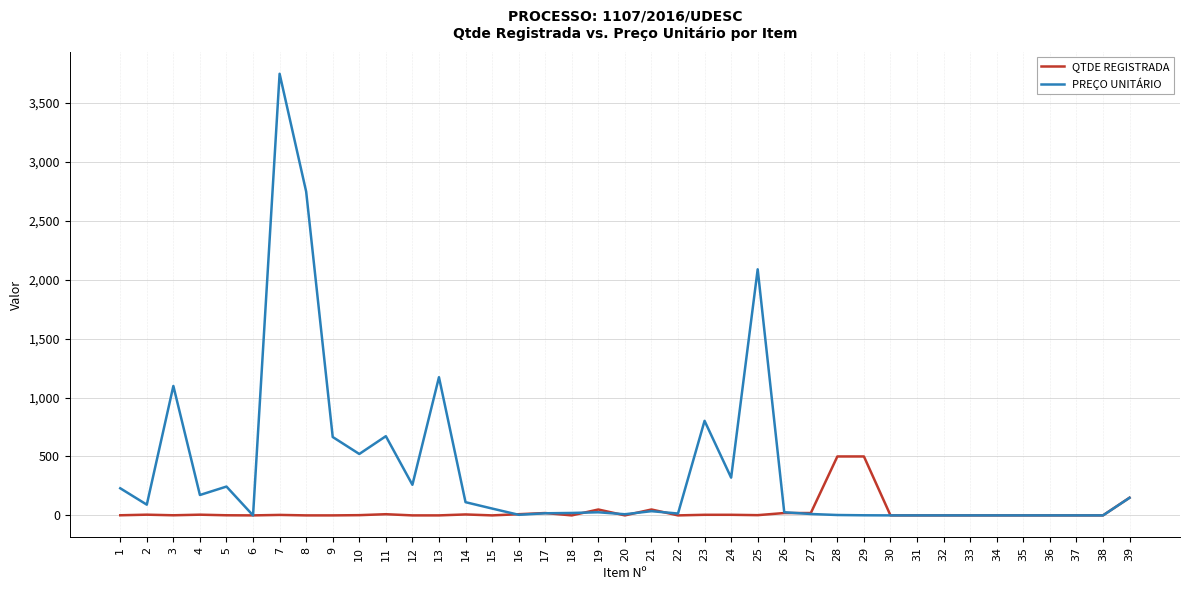

What are all the series names shown in the legend?

QTDE REGISTRADA, PREÇO UNITÁRIO